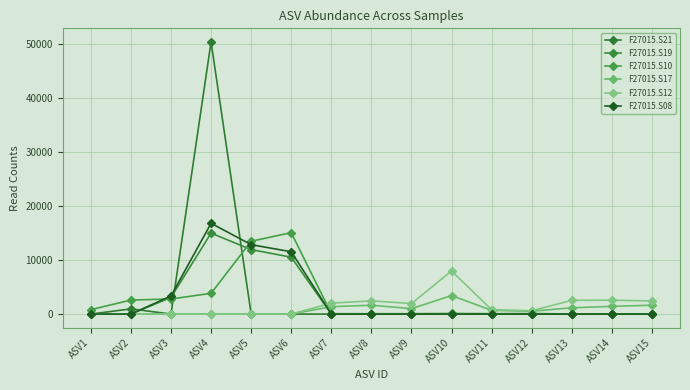

What are all the series names shown in the legend?

F27015.S21, F27015.S19, F27015.S10, F27015.S17, F27015.S12, F27015.S08